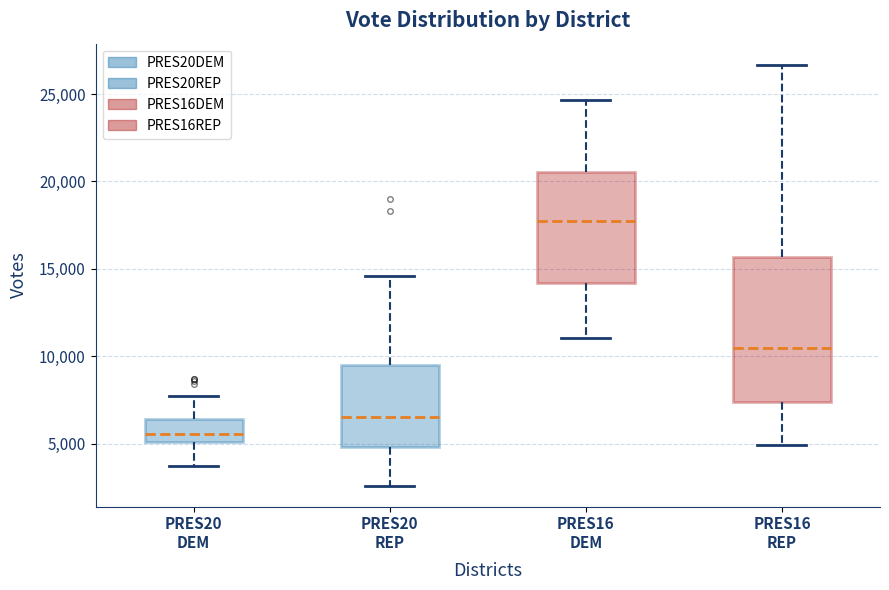

Which box has the highest median line?

PRES16 DEM